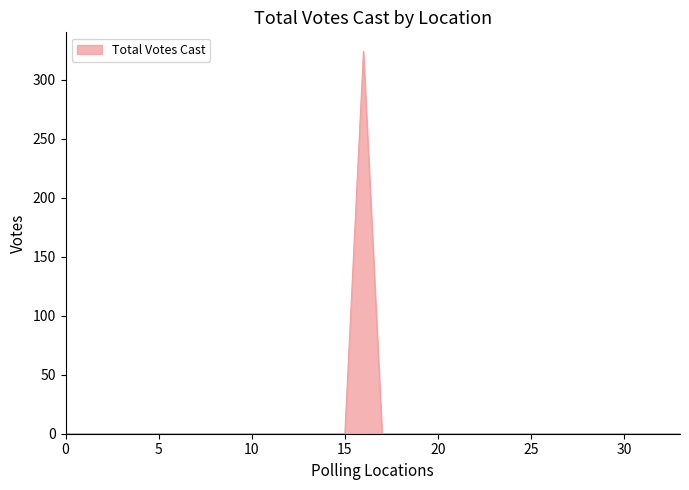

What is the difference between the maximum and second lowest values?

324